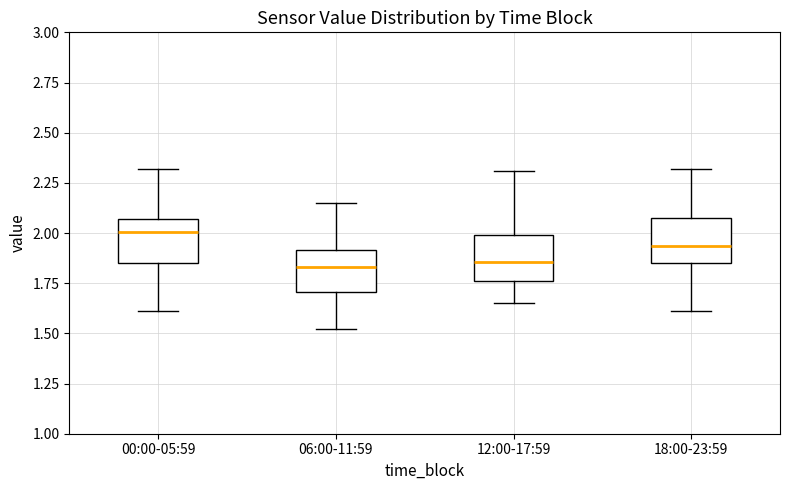

Reading left to right, transcribe this box plot: for each box, give where its median line is, the range the box spans, and where its two whiskers end, as read against the y-axis. The values are not printed on the chart, so give them approximately, as read against the axis.

00:00-05:59: median 2.00, box 1.85 to 2.05, whiskers 1.60 to 2.30
06:00-11:59: median 1.85, box 1.70 to 1.90, whiskers 1.50 to 2.15
12:00-17:59: median 1.85, box 1.75 to 2.00, whiskers 1.65 to 2.30
18:00-23:59: median 1.95, box 1.85 to 2.10, whiskers 1.60 to 2.30